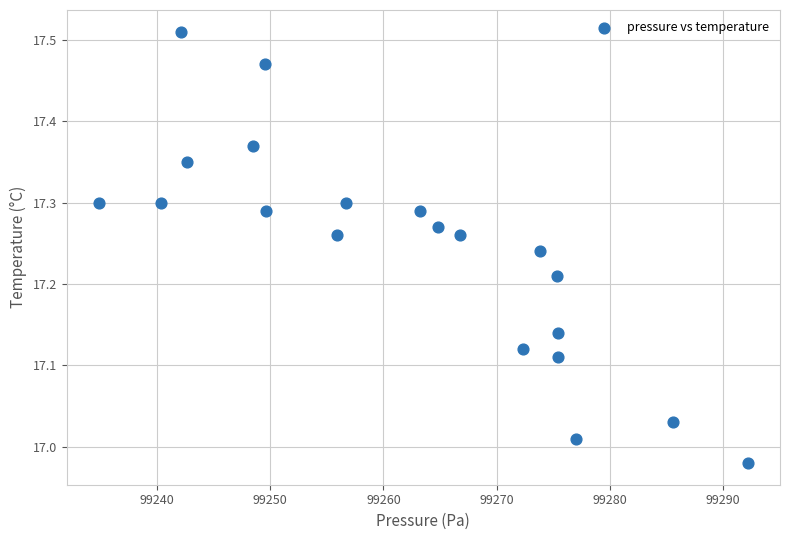

Count the number of points in this scatter plot.

20